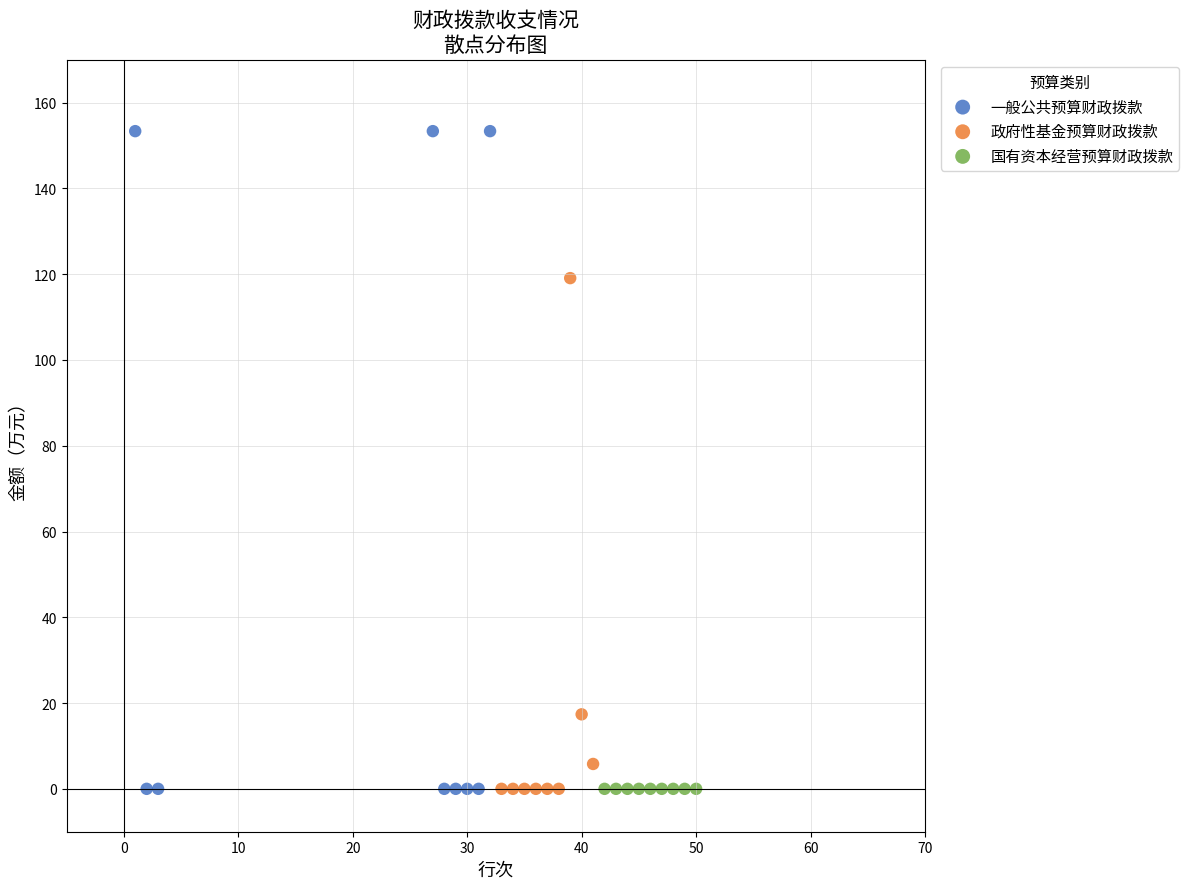

What are all the series names shown in the legend?

一般公共预算财政拨款, 政府性基金预算财政拨款, 国有资本经营预算财政拨款